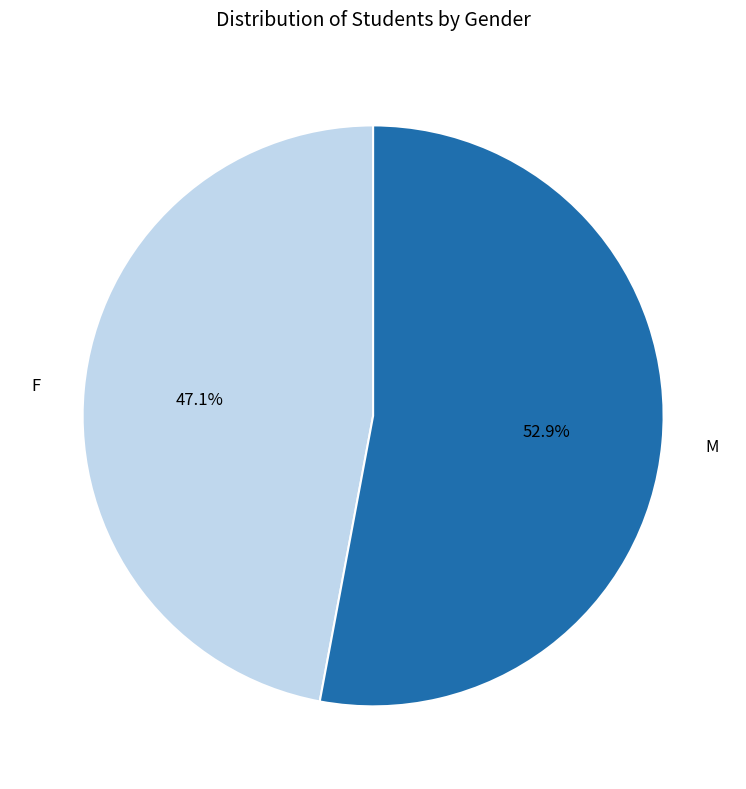

What percentage is the M slice, to the nearest percent?

53%